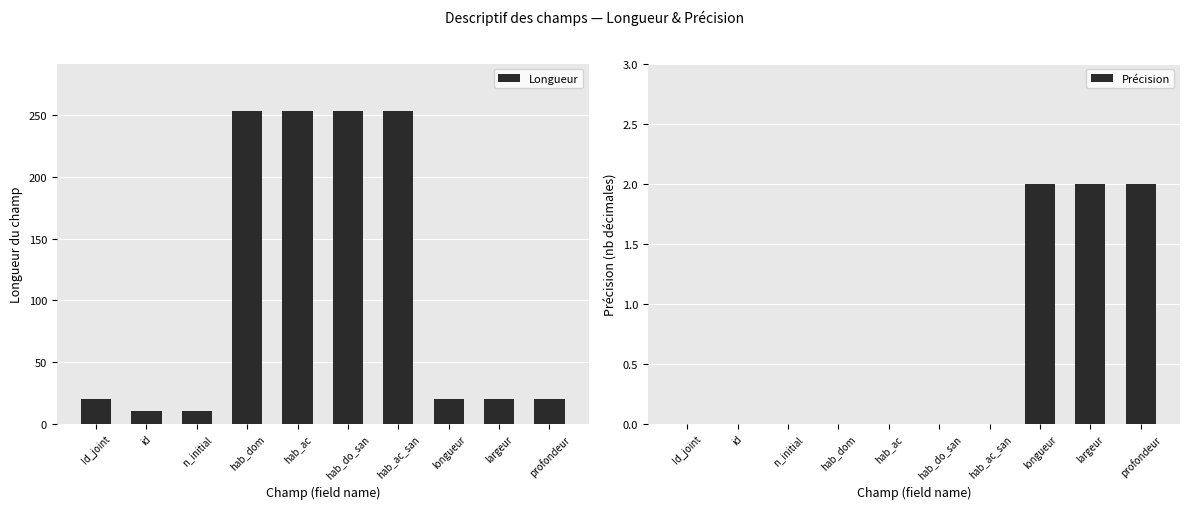

Rank the series at longueur from lowest to highest value.

Précision, Longueur